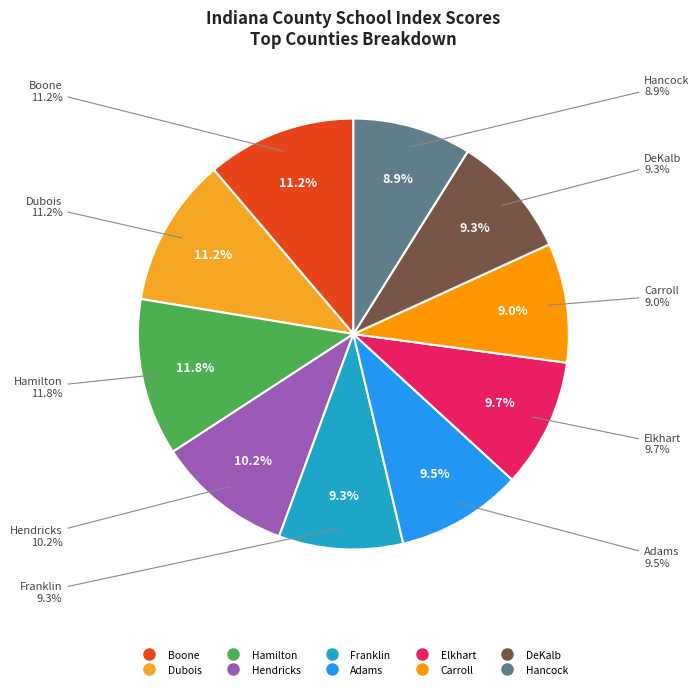

How many segments does this pie chart have?

10